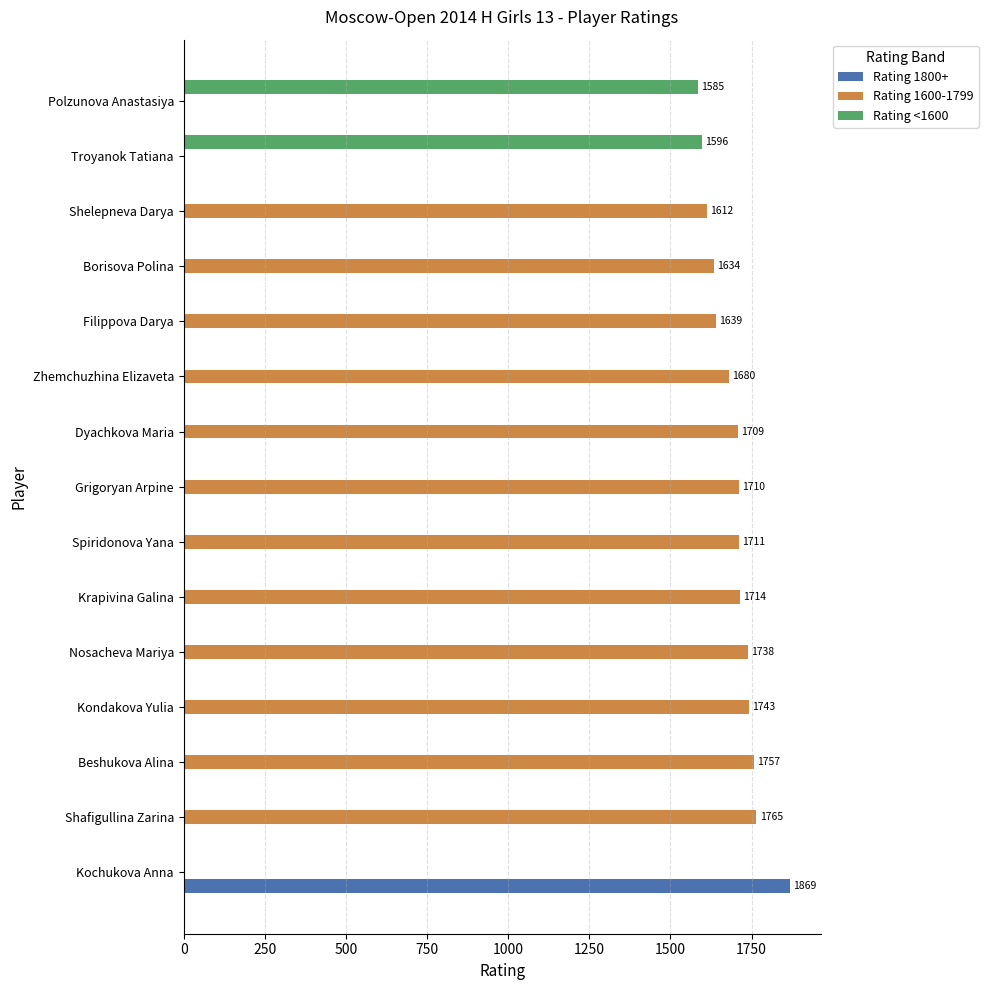

Which series has the largest total across all categories?

Rating 1600-1799